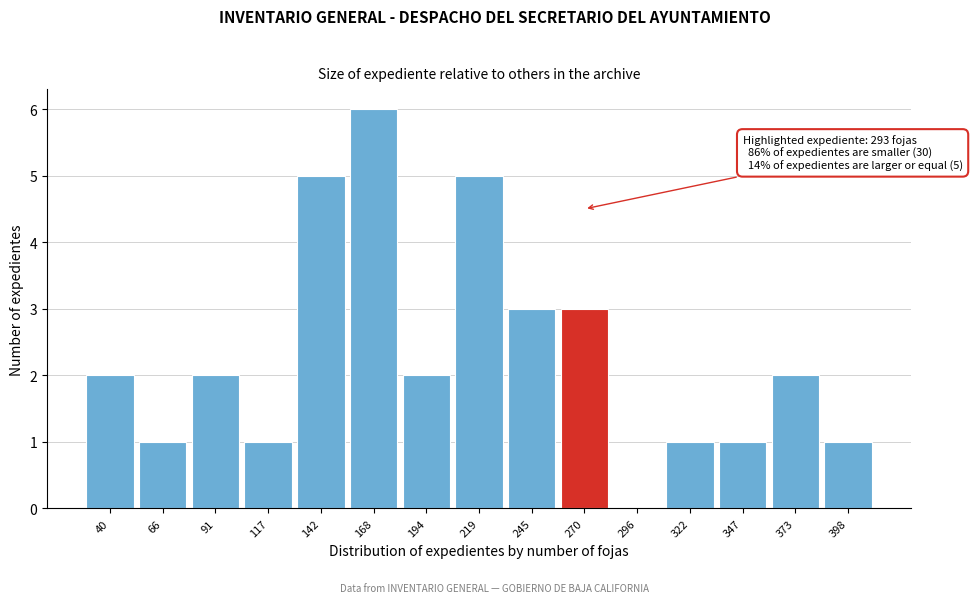

Reading left to right, what are all the values shown in this chart?

40=2	66=1	91=2	117=1	142=5	168=6	194=2	219=5	245=3	270=3	296=0	322=1	347=1	373=2	398=1